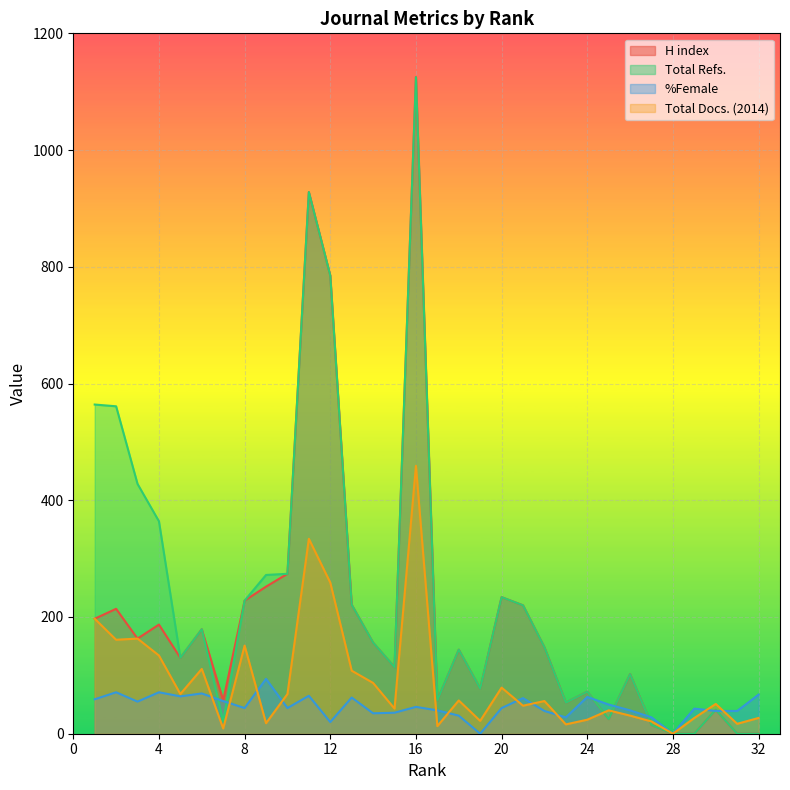

Rank the series at 31 from highest to lowest value.

%Female, Total Docs. (2014), H index, Total Refs.